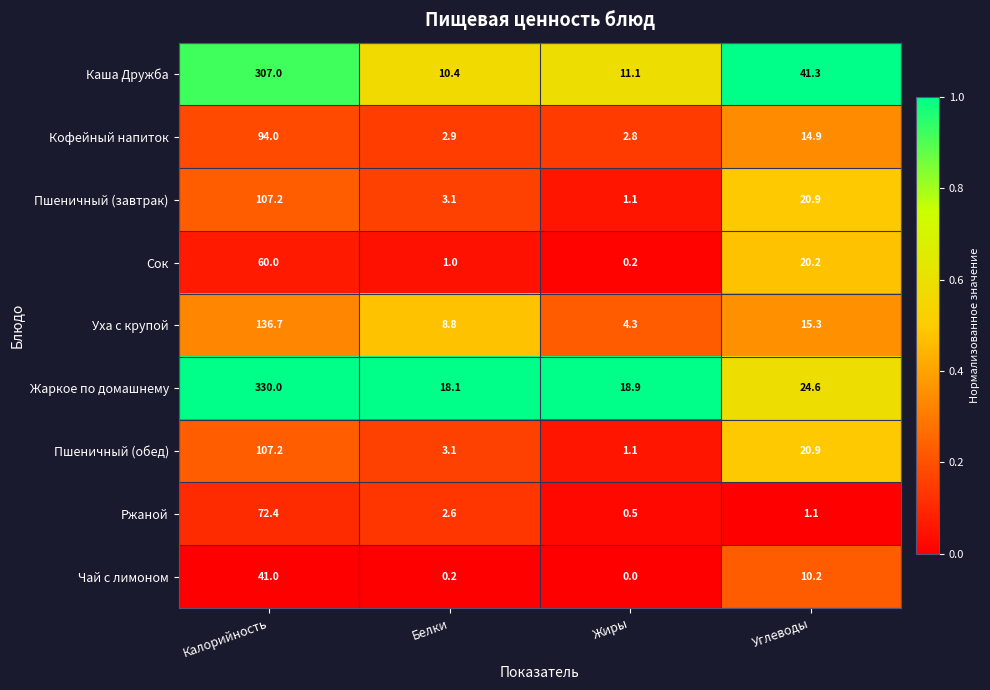

Which series has the widest spread of values?

Жаркое по домашнему